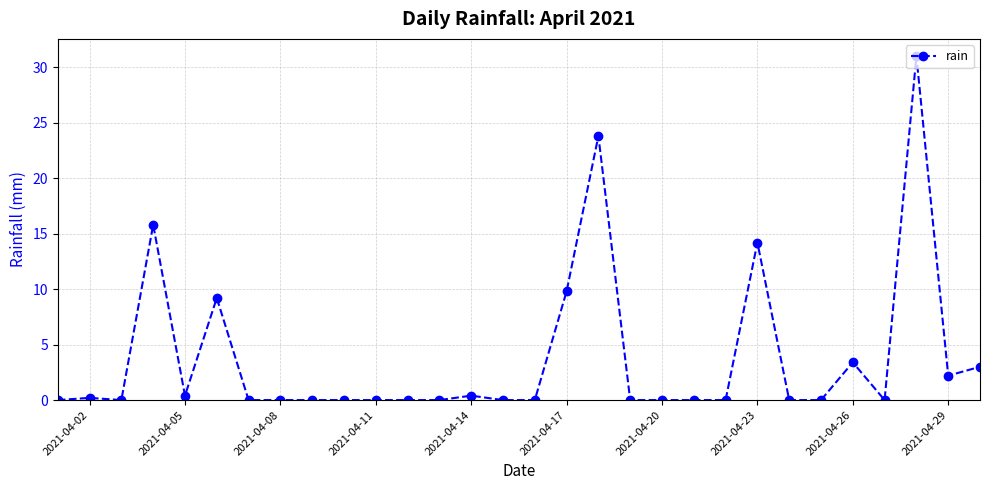

What is the maximum value shown in the chart?

31.0